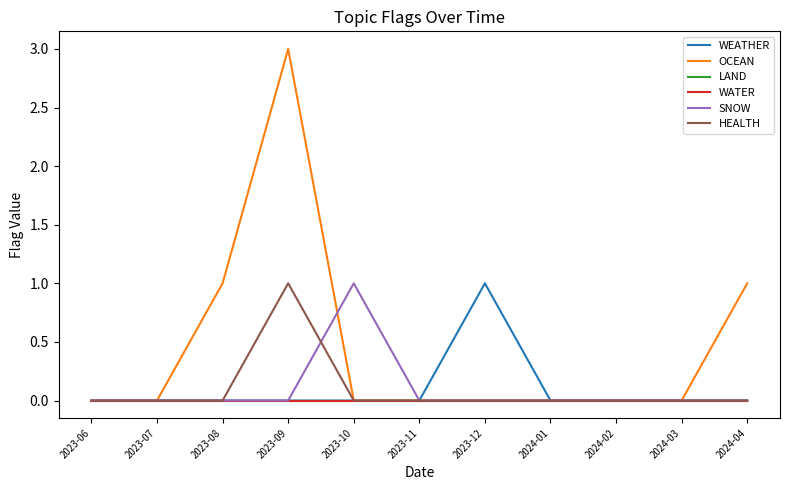

Reading left to right, transcribe all the data shown in this chart.

WEATHER: 2023-06=0	2023-07=0	2023-08=0	2023-09=0	2023-10=0	2023-11=0	2023-12=1	2024-01=0	2024-02=0	2024-03=0	2024-04=0
OCEAN: 2023-06=0	2023-07=0	2023-08=1	2023-09=3	2023-10=0	2023-11=0	2023-12=0	2024-01=0	2024-02=0	2024-03=0	2024-04=1
LAND: 2023-06=0	2023-07=0	2023-08=0	2023-09=0	2023-10=0	2023-11=0	2023-12=0	2024-01=0	2024-02=0	2024-03=0	2024-04=0
WATER: 2023-06=0	2023-07=0	2023-08=0	2023-09=0	2023-10=0	2023-11=0	2023-12=0	2024-01=0	2024-02=0	2024-03=0	2024-04=0
SNOW: 2023-06=0	2023-07=0	2023-08=0	2023-09=0	2023-10=1	2023-11=0	2023-12=0	2024-01=0	2024-02=0	2024-03=0	2024-04=0
HEALTH: 2023-06=0	2023-07=0	2023-08=0	2023-09=1	2023-10=0	2023-11=0	2023-12=0	2024-01=0	2024-02=0	2024-03=0	2024-04=0